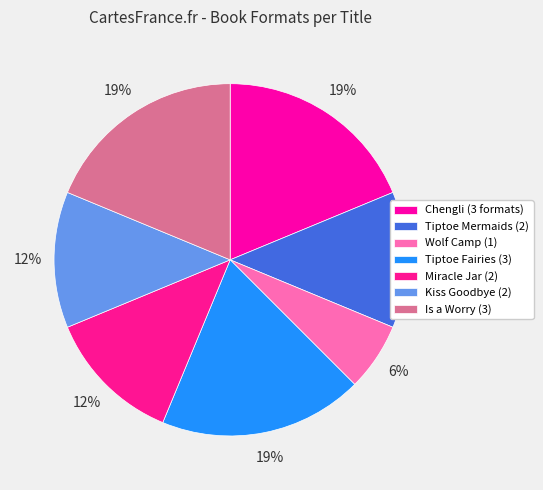

How many segments does this pie chart have?

7